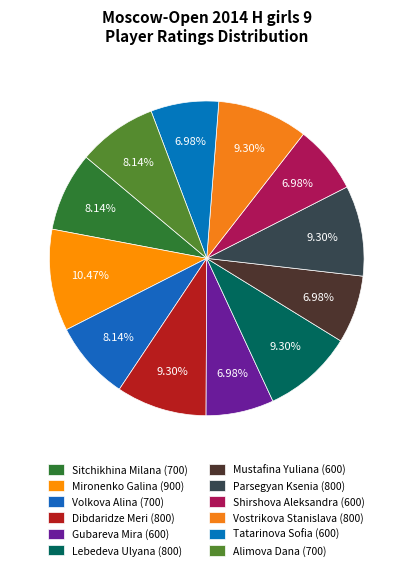

How many segments does this pie chart have?

12